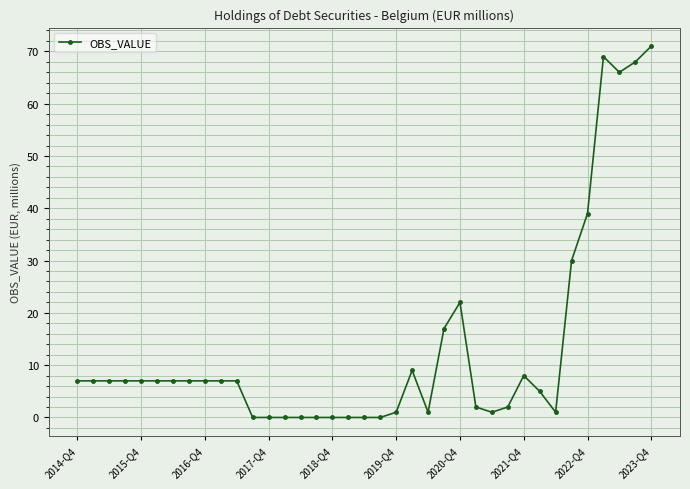

True or false: the data has more than 1 interior local peaks.

True